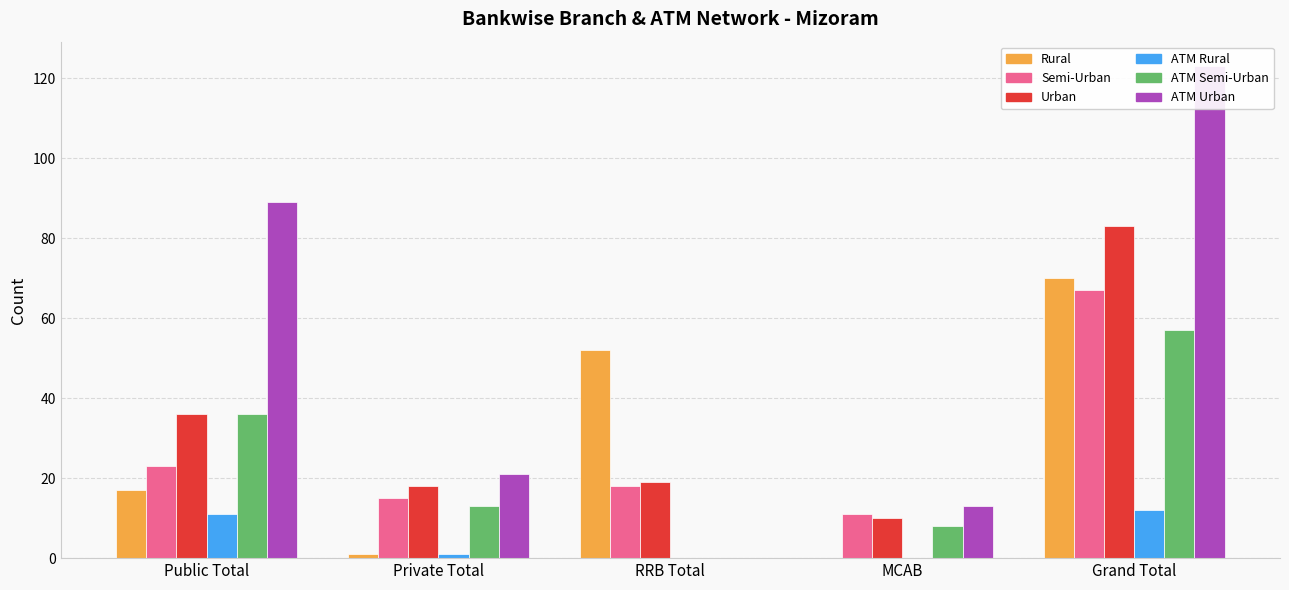

How many bars are there in each group?

6